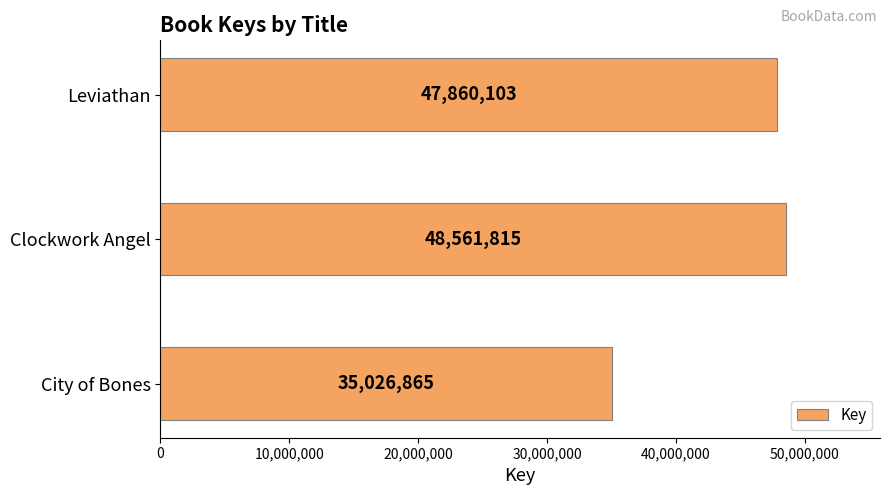

Reading top to bottom, what are all the values shown in this chart?

Leviathan=47860103	Clockwork Angel=48561815	City of Bones=35026865